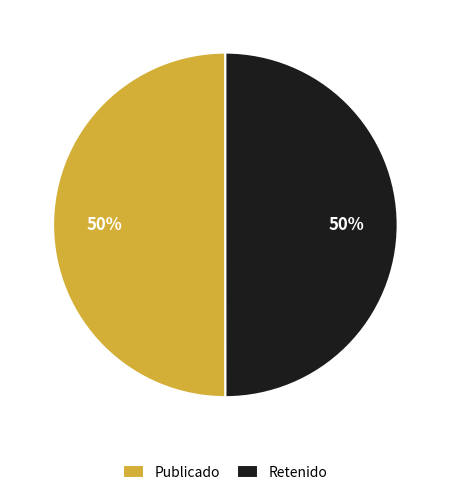

What is the ratio of the value at Publicado to the value at Retenido?

1.0